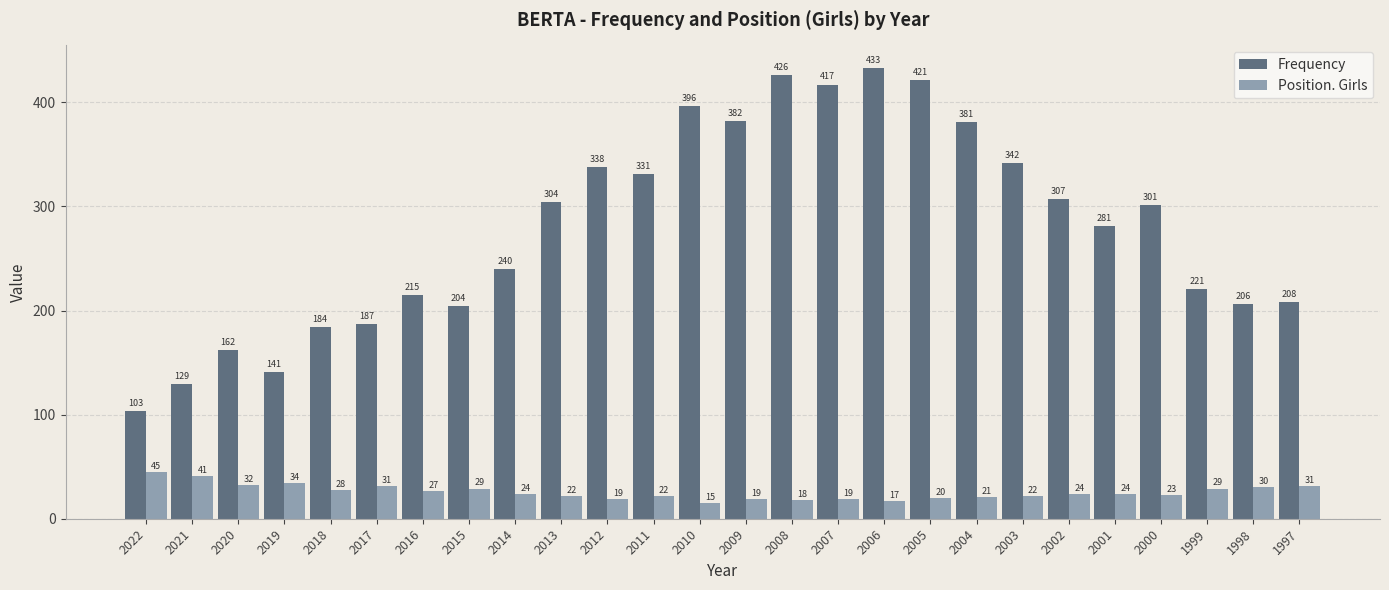

What is the total value across all series at 2010?

411